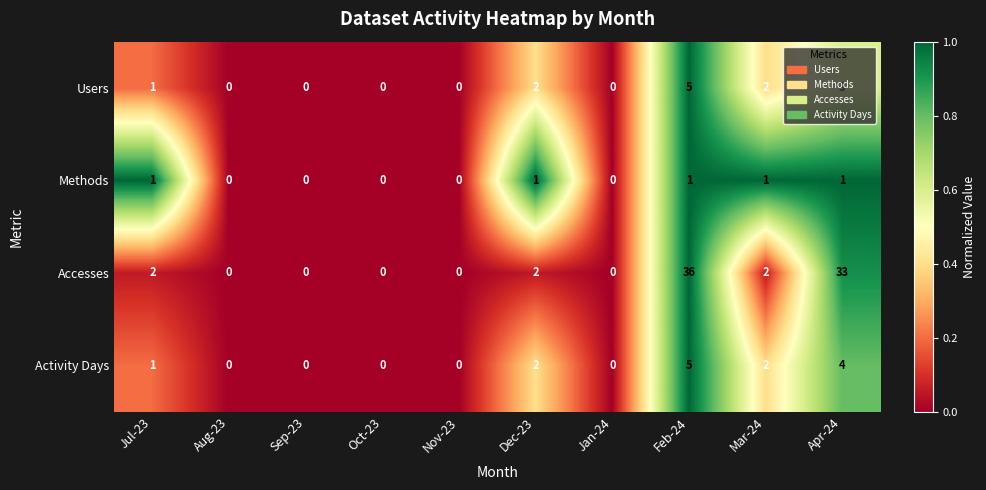

What is the sum of the Accesses values at Feb-24 and Mar-24?

38